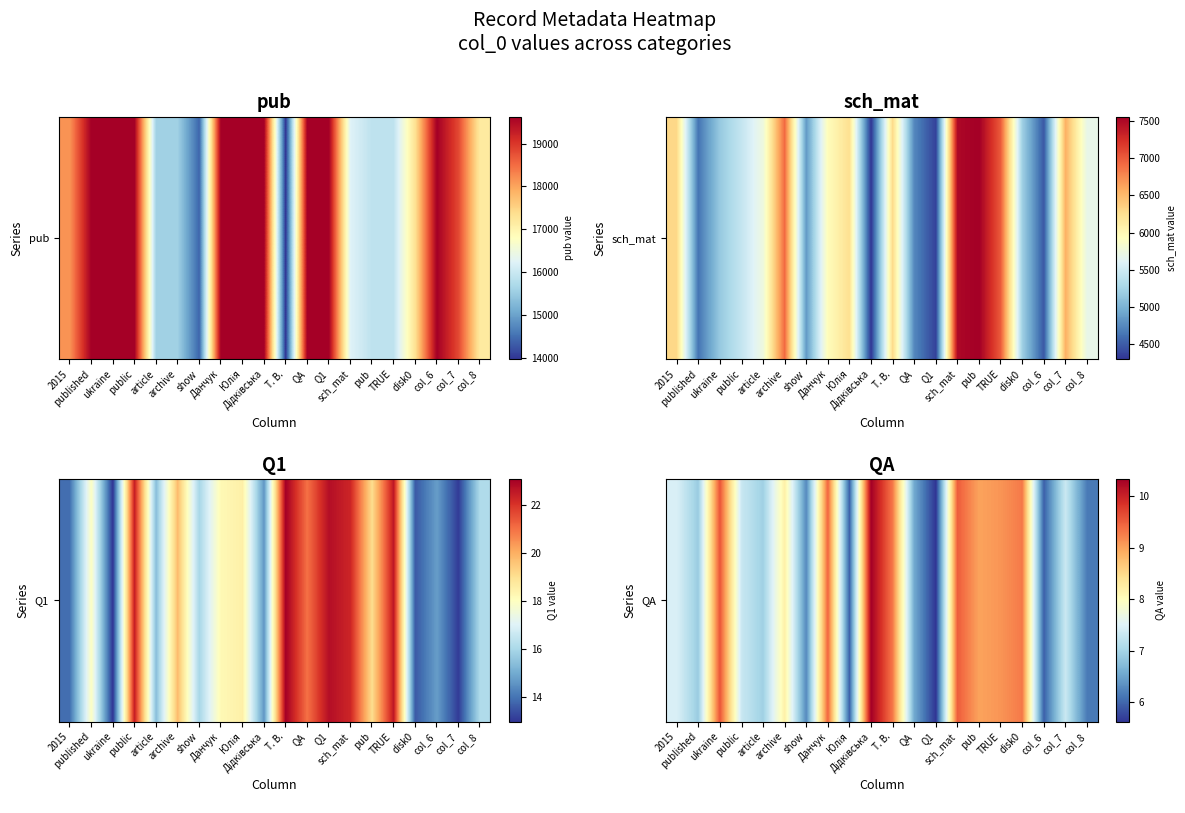

The value at article is 1.7. True or false?

False